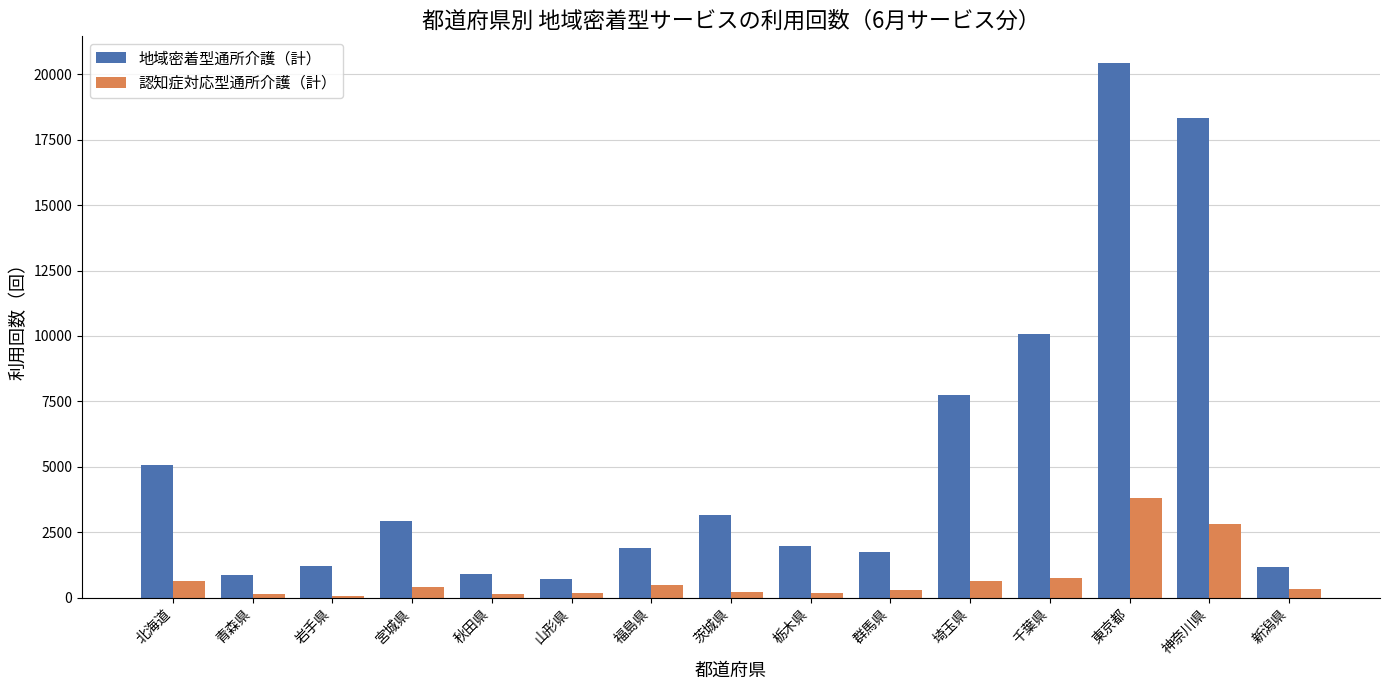

Where is 地域密着型通所介護（計） nearest to the value 10562?

千葉県